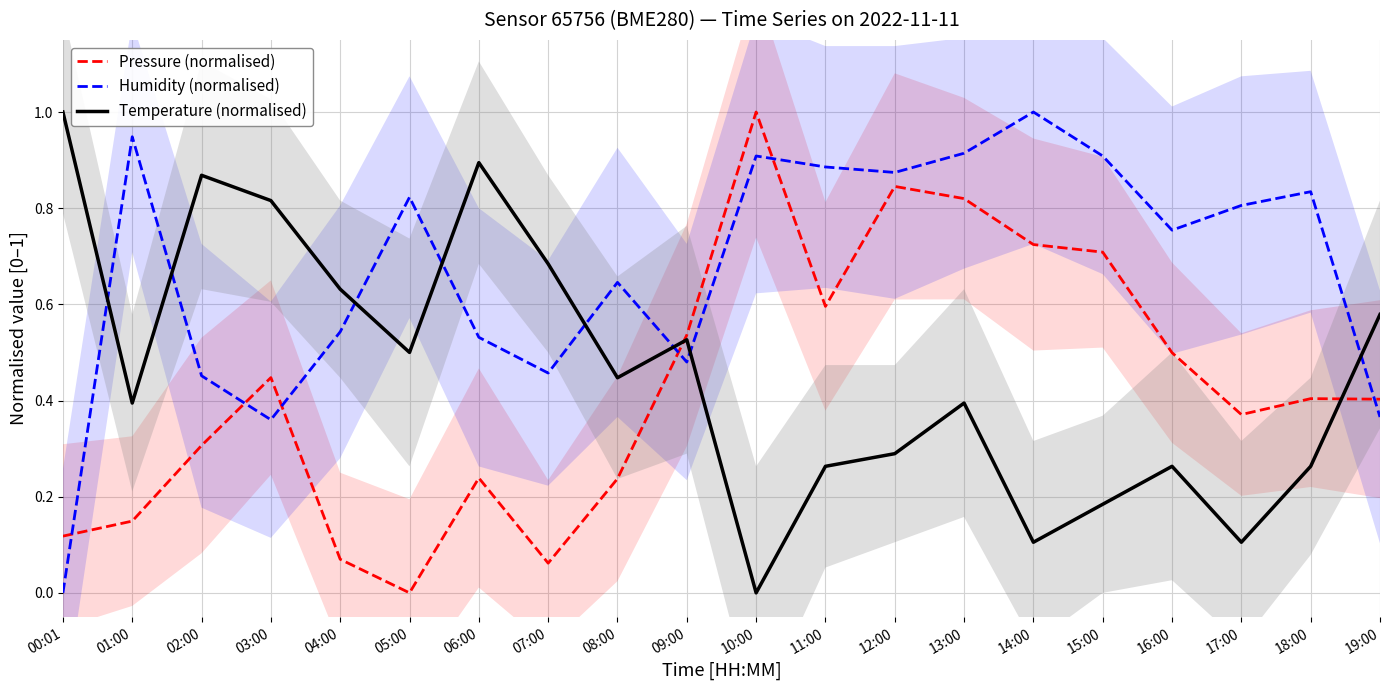

Reading left to right, transcribe all the data shown in this chart.

Pressure (normalised): 00:01=0.1	01:00=0.1	02:00=0.3	03:00=0.4	04:00=0.1	05:00=0.0	06:00=0.2	07:00=0.1	08:00=0.2	09:00=0.5	10:00=1.0	11:00=0.6	12:00=0.8	13:00=0.8	14:00=0.7	15:00=0.7	16:00=0.5	17:00=0.4	18:00=0.4	19:00=0.4
Humidity (normalised): 00:01=0.0	01:00=0.9	02:00=0.5	03:00=0.4	04:00=0.5	05:00=0.8	06:00=0.5	07:00=0.5	08:00=0.6	09:00=0.5	10:00=0.9	11:00=0.9	12:00=0.9	13:00=0.9	14:00=1.0	15:00=0.9	16:00=0.8	17:00=0.8	18:00=0.8	19:00=0.4
Temperature (normalised): 00:01=1.0	01:00=0.4	02:00=0.9	03:00=0.8	04:00=0.6	05:00=0.5	06:00=0.9	07:00=0.7	08:00=0.4	09:00=0.5	10:00=0.0	11:00=0.3	12:00=0.3	13:00=0.4	14:00=0.1	15:00=0.2	16:00=0.3	17:00=0.1	18:00=0.3	19:00=0.6